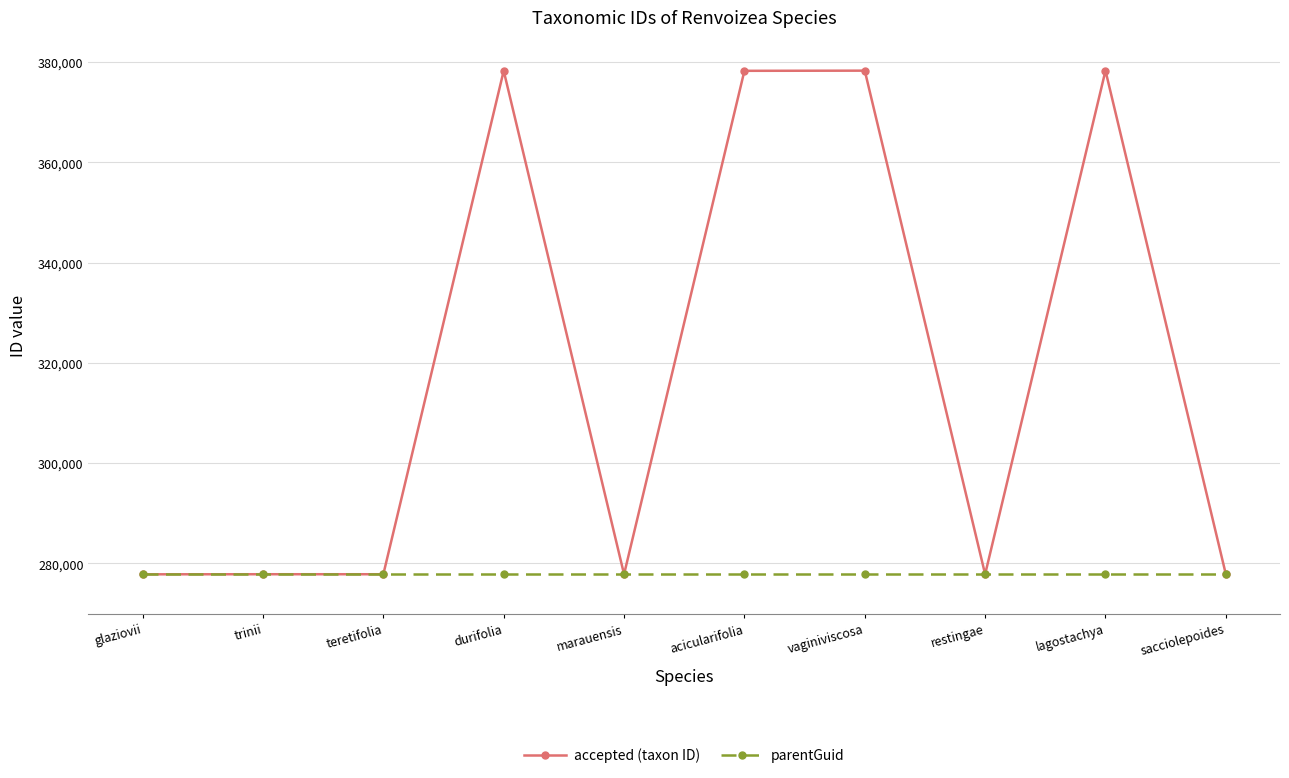

What is the total value across all series at durifolia?

656056